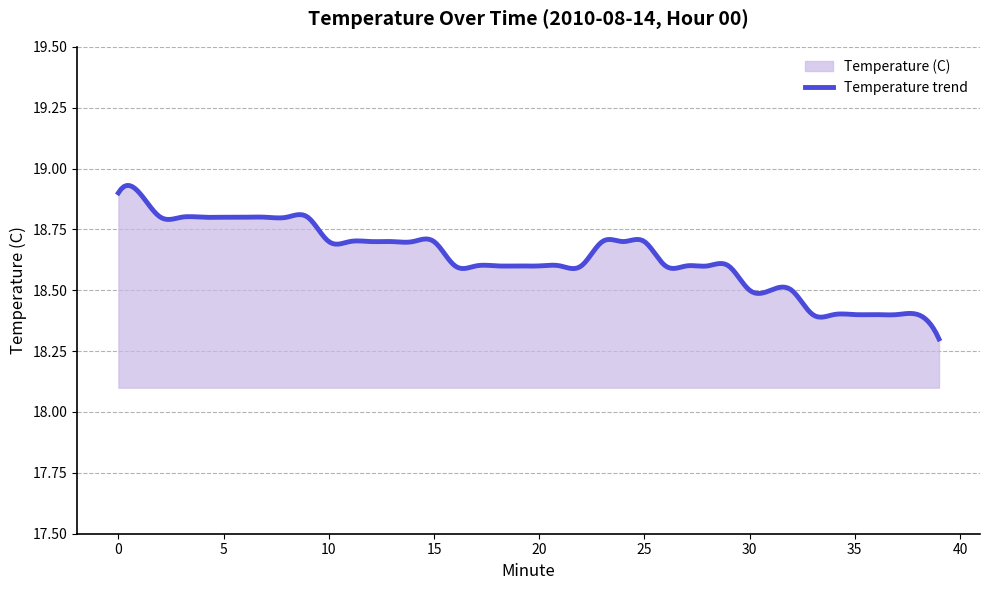

What is the smallest value displayed?

18.3